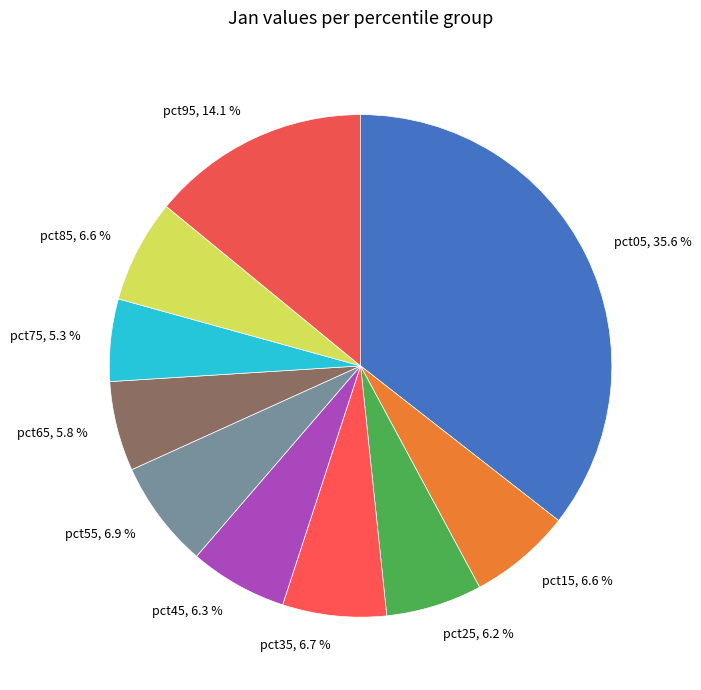

What percentage is the pct35 slice, to the nearest percent?

7%